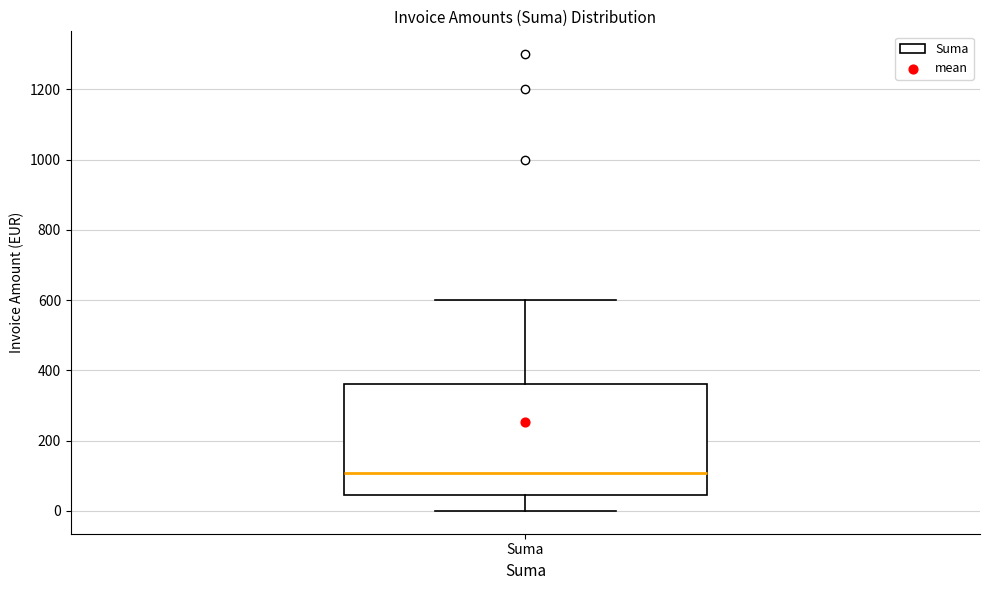

Read this box plot against the y-axis: the position of the median line, the range covered by the box, and the ends of both whiskers. The values are not printed on the chart, so give them approximately, as read against the axis.

median 100, box 40 to 360, whiskers 0 to 600